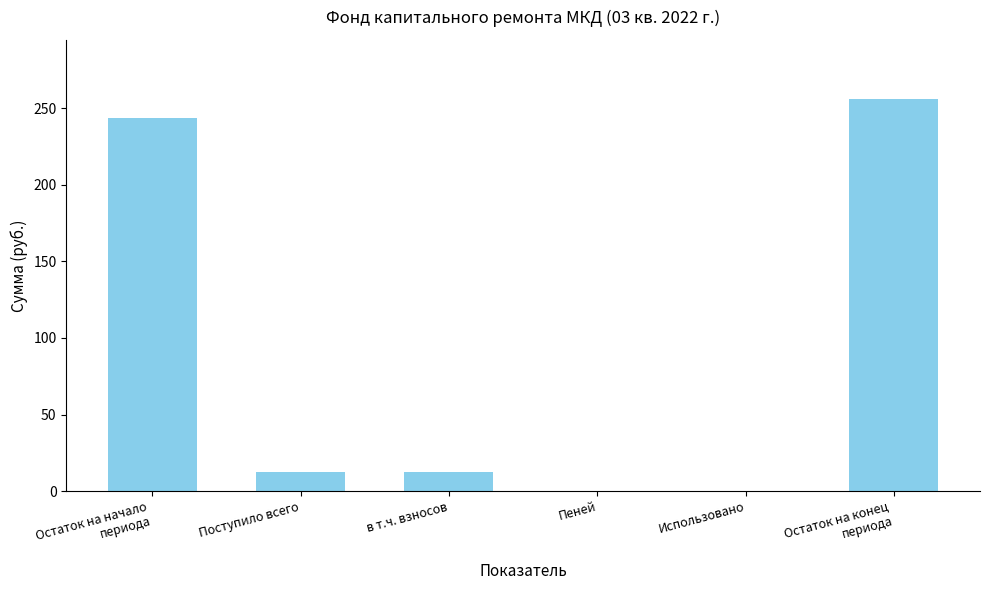

How many values exceed 12?

4